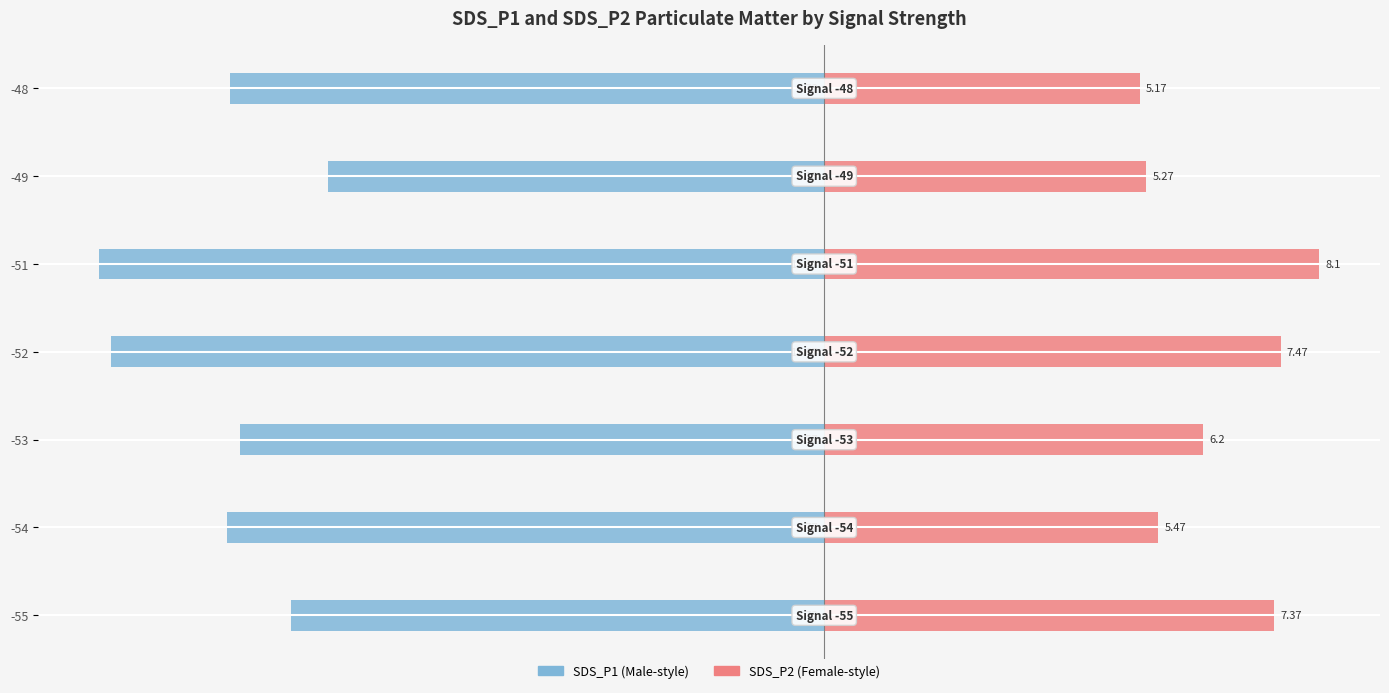

Does the chart contain any negative values?

Yes